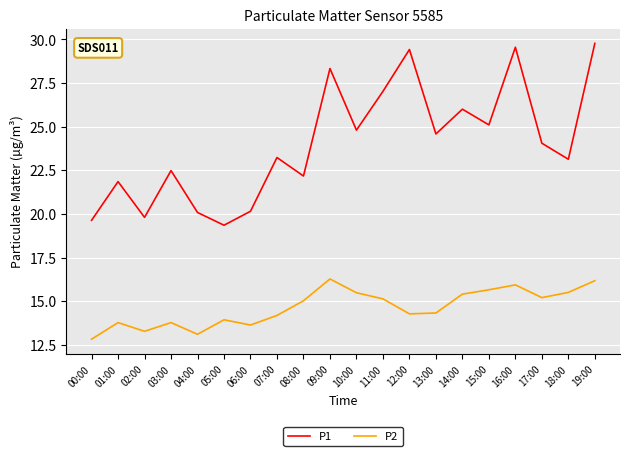

What is the difference between the second highest and second lowest values in the P2 series?

3.1